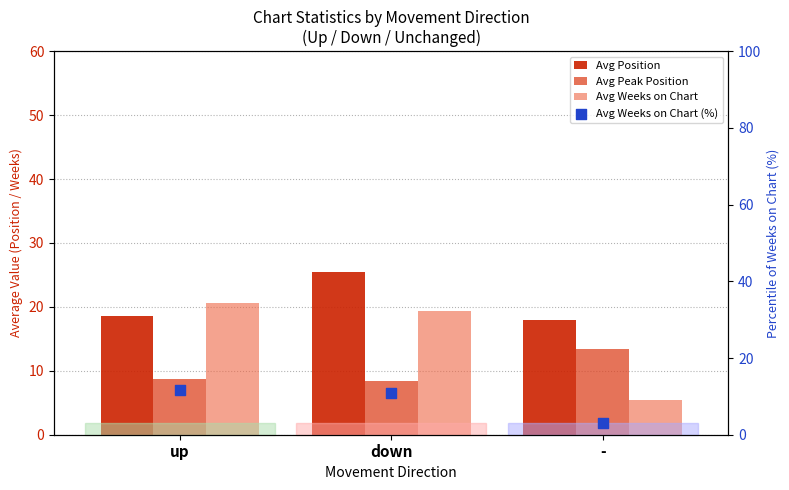

Which series has the largest total across all categories?

Avg Position